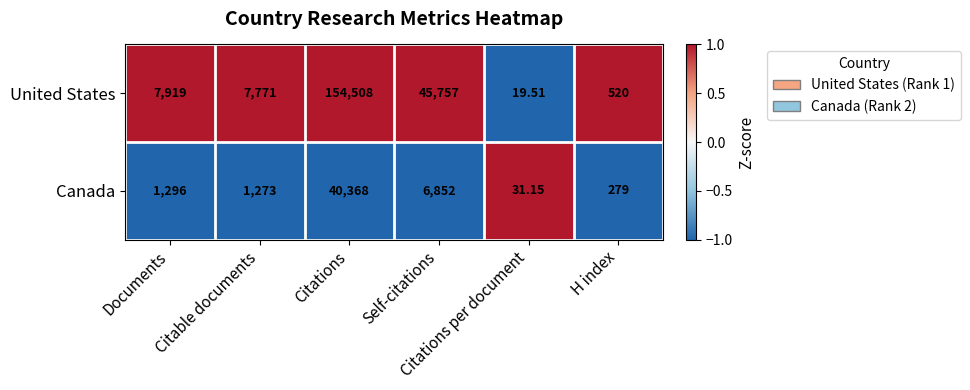

Rank the series by their average value, from highest to lowest.

United States, Canada